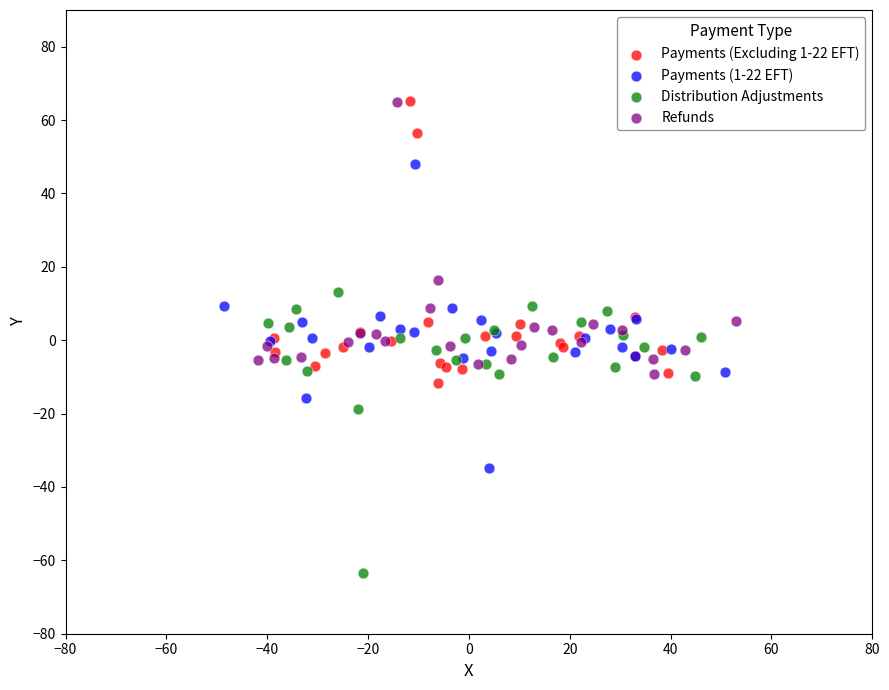

What are all the series names shown in the legend?

Payments (Excluding 1-22 EFT), Payments (1-22 EFT), Distribution Adjustments, Refunds